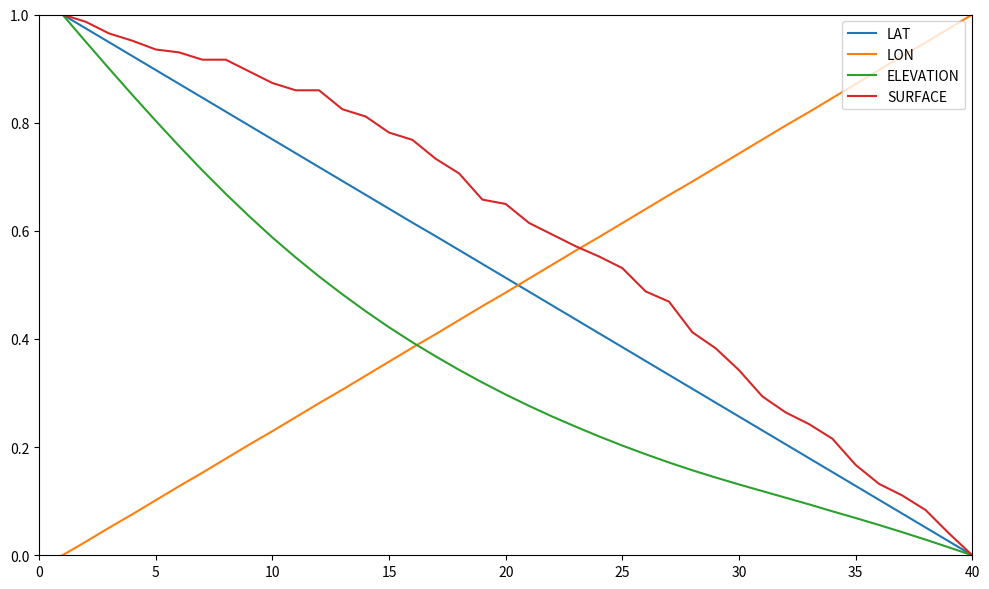

After their last crossing, which series has the higher values: ELEVATION or LON?

LON